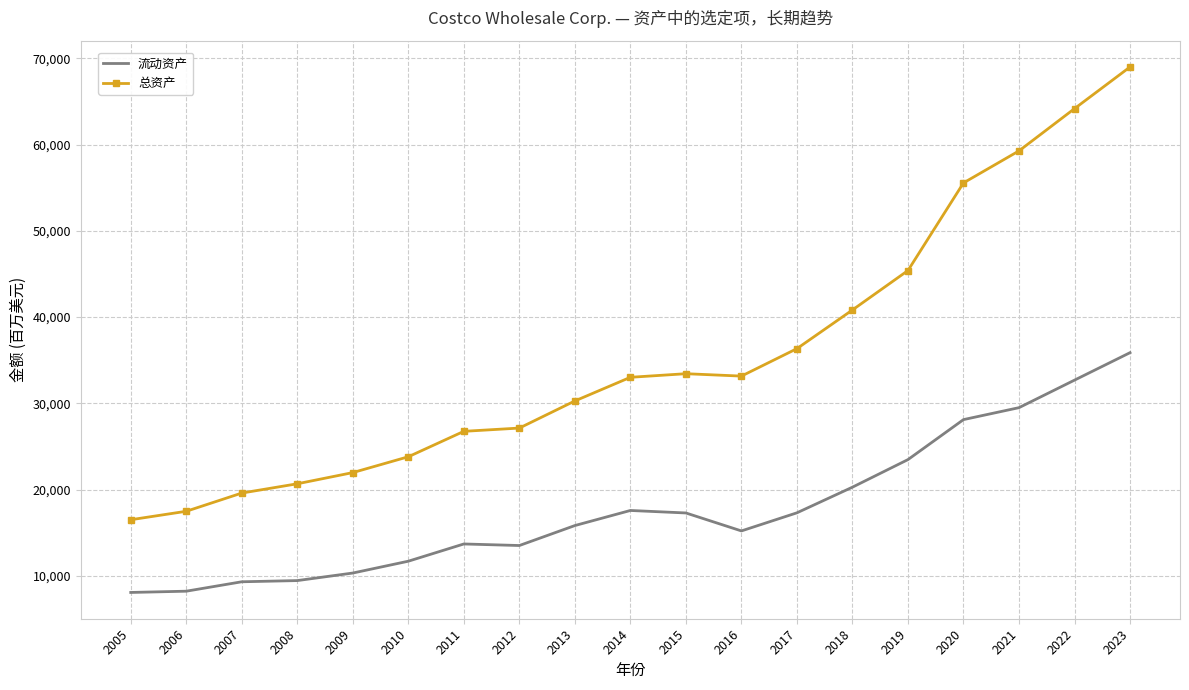

Rank the series by their average value, from lowest to highest.

流动资产, 总资产